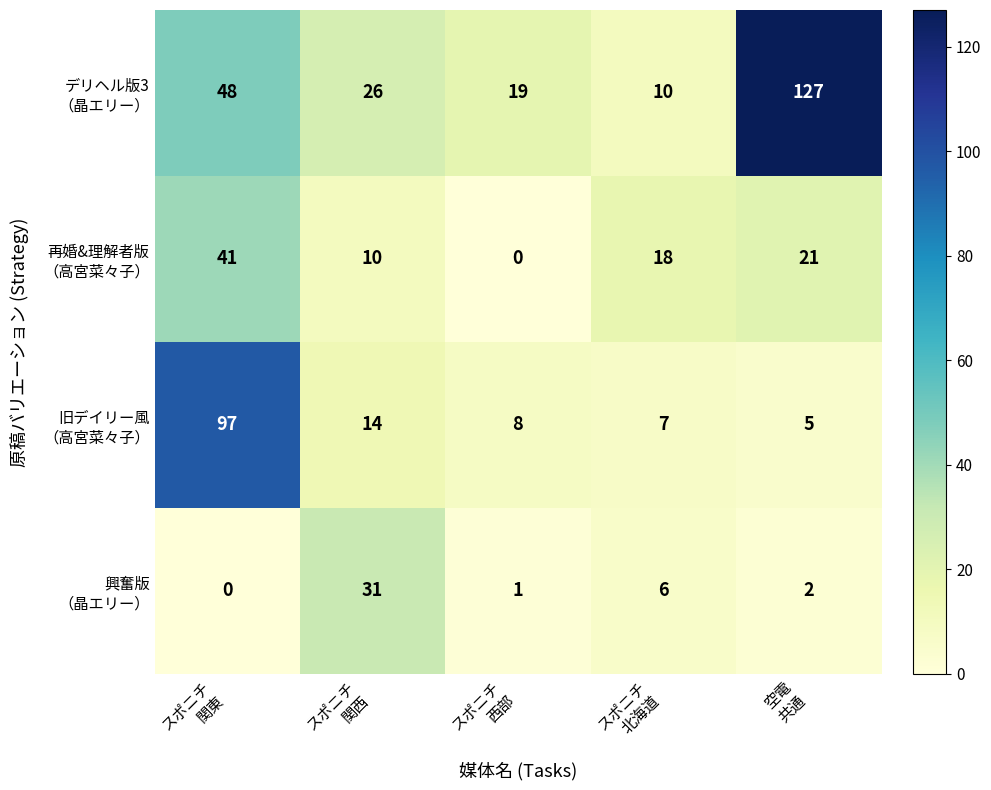

At which category is the sum across all series the highest?

スポニチ
関東